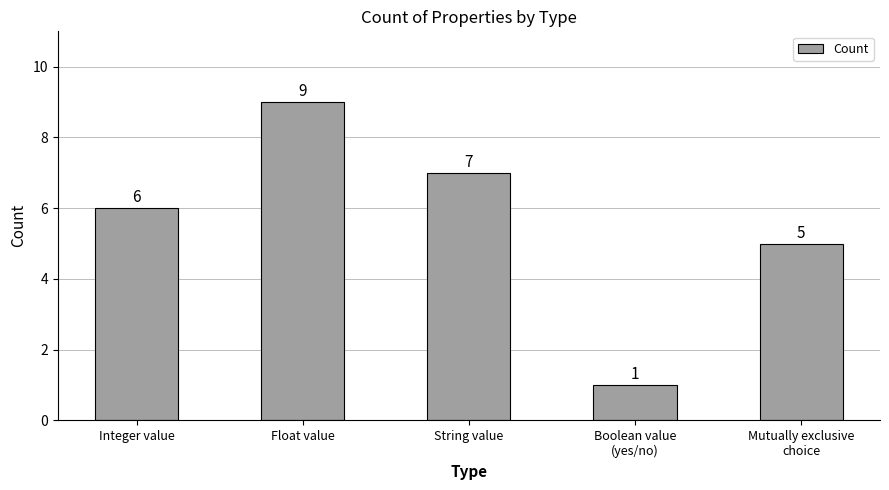

Between Float value and Boolean value
(yes/no), which is larger?

Float value